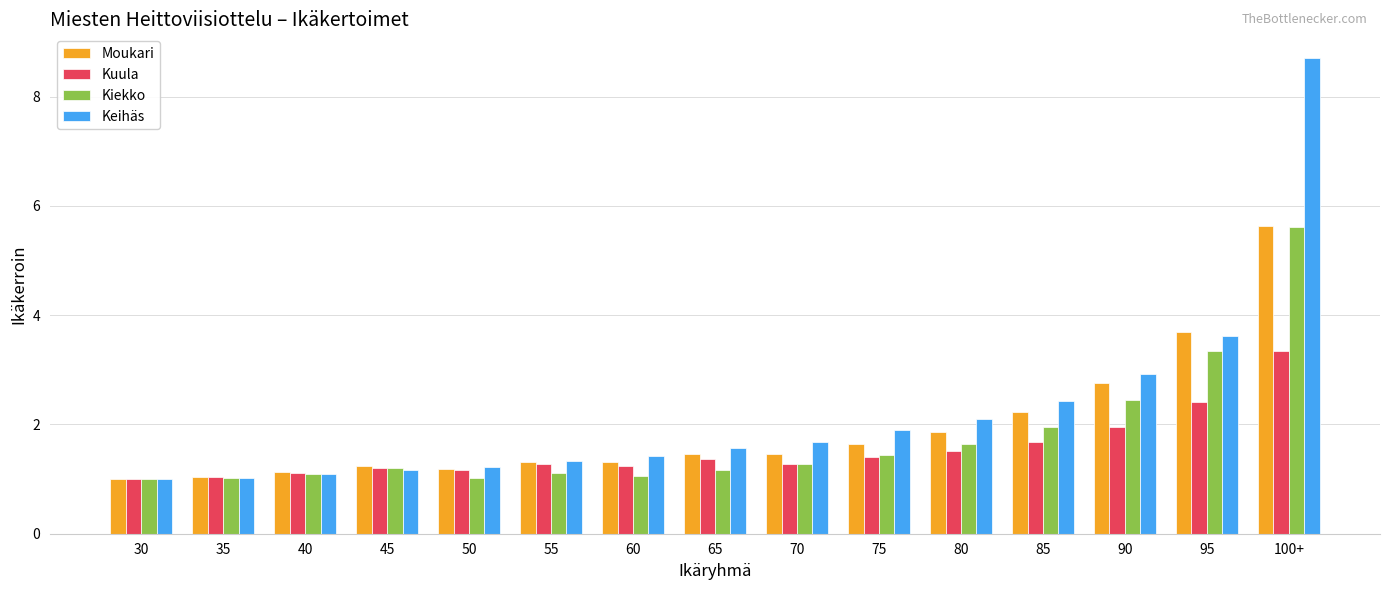

Is it true that Kuula equals 0.6 at 70?

False